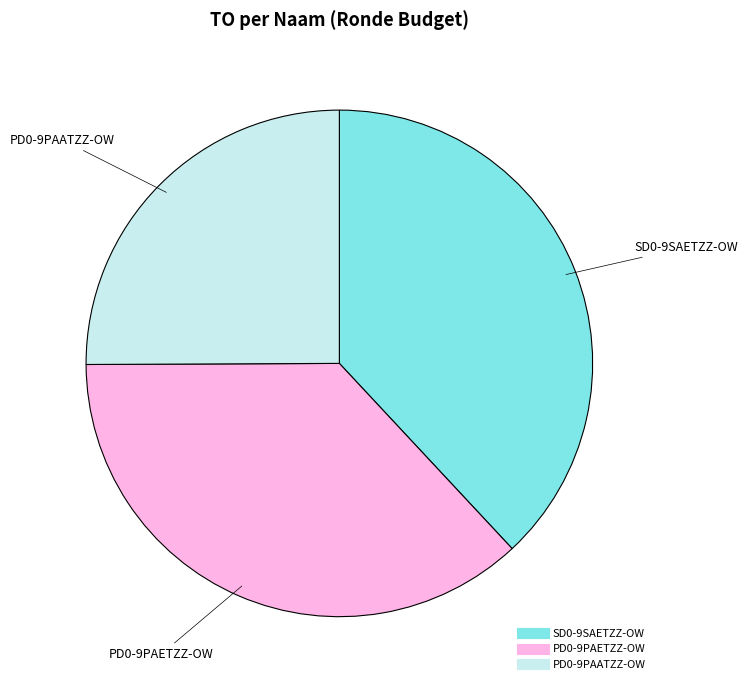

Rank the categories by value from highest to lowest.

SD0-9SAETZZ-OW, PD0-9PAETZZ-OW, PD0-9PAATZZ-OW